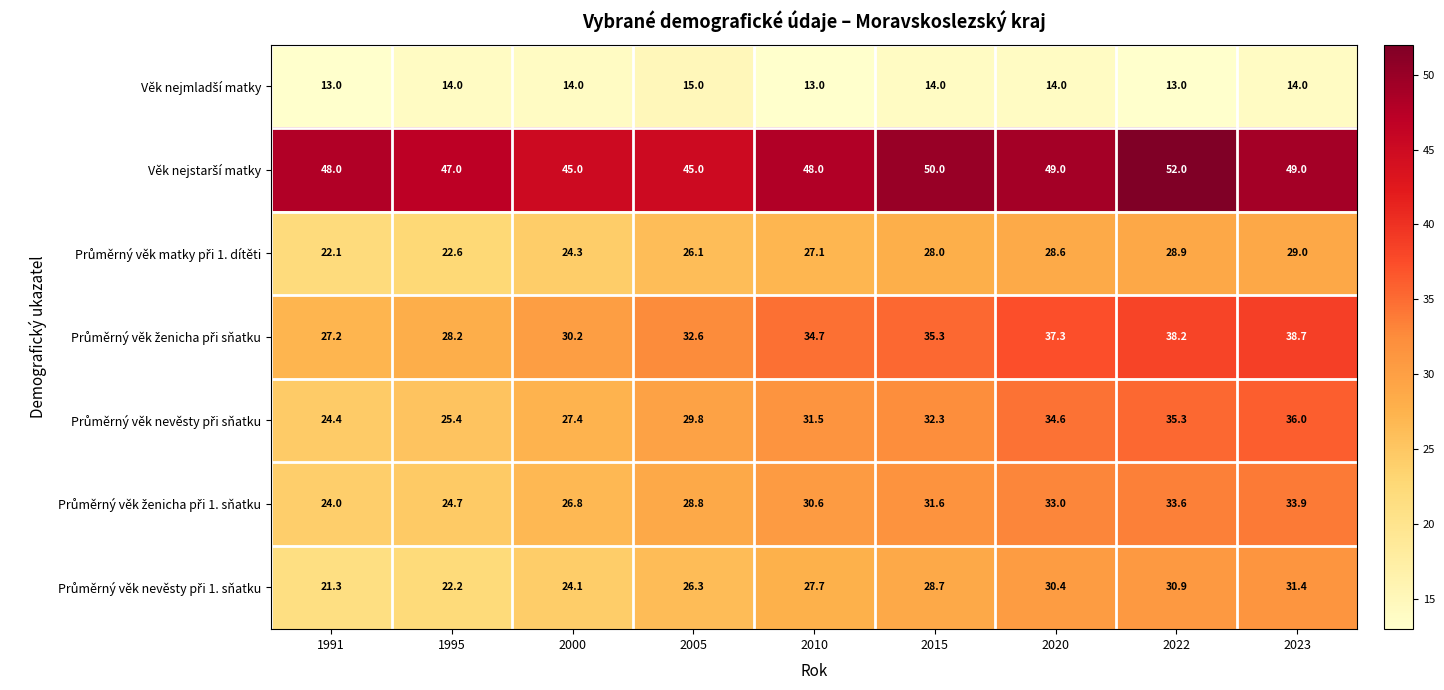

What is the greatest value displayed?

52.0